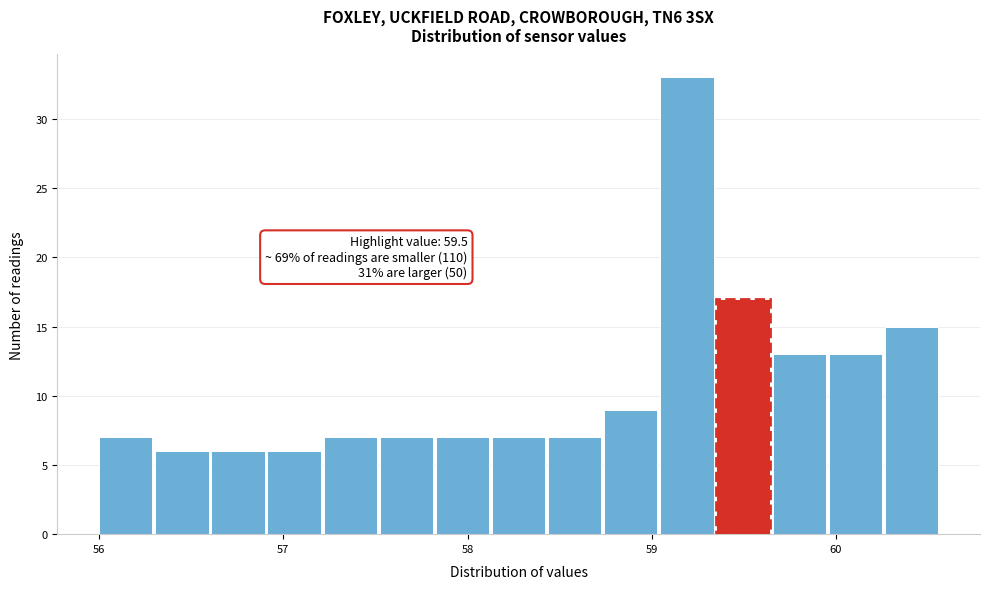

Read against the x-axis, roughly where is the centre of the tallest bar?

59.2